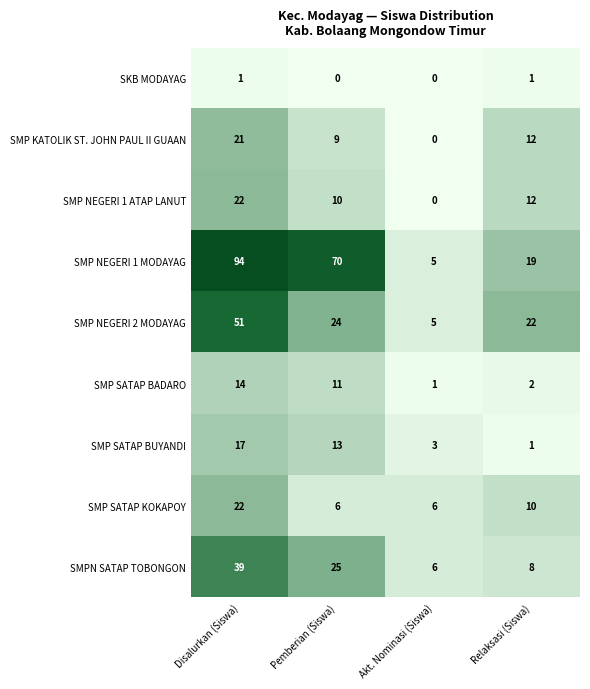

What is the spread (max minus min) of values at Relaksasi (Siswa)?

21